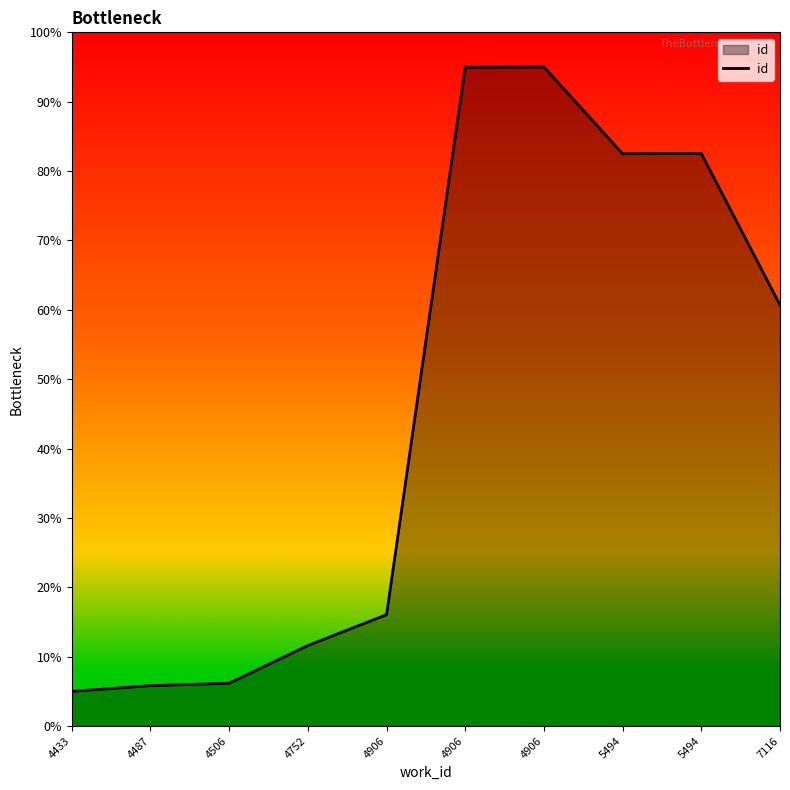

Is it true that the value at 4906 is 35.6?

False